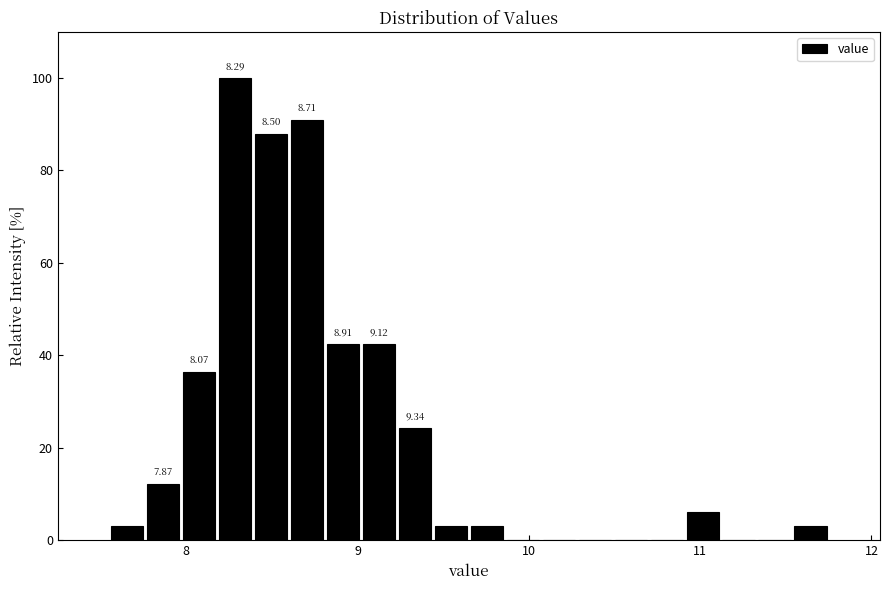

Around what value on the x-axis is the tallest bar? Give the approximate position of its centre, as read against the axis.

8.3